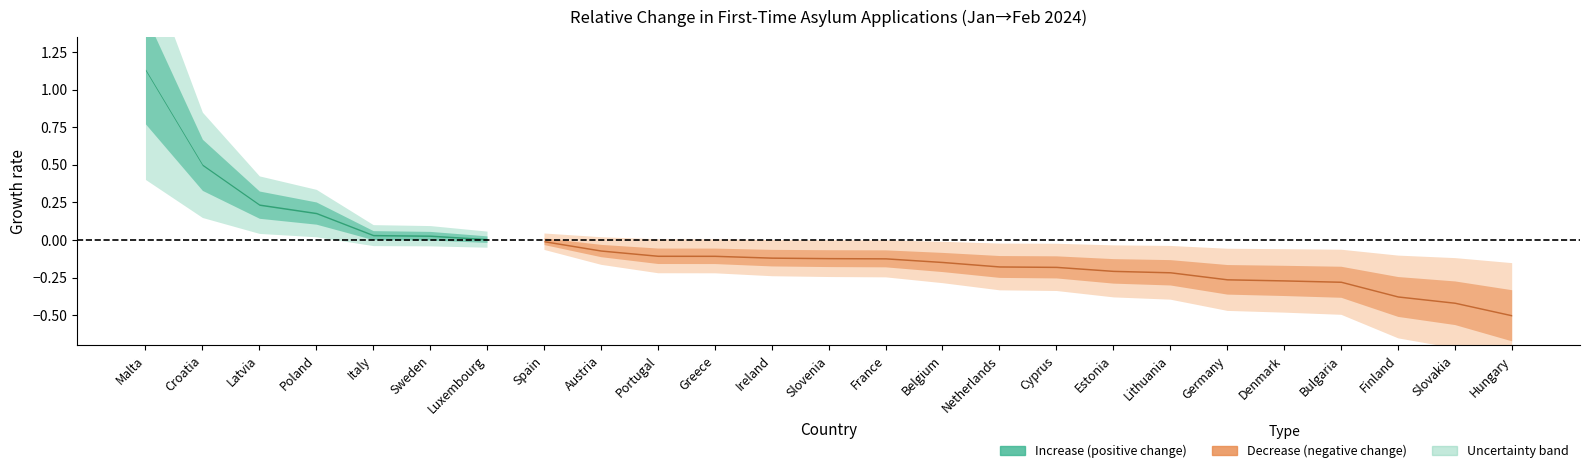

True or false: jan_2024 and feb_2024 intersect in this chart.

False